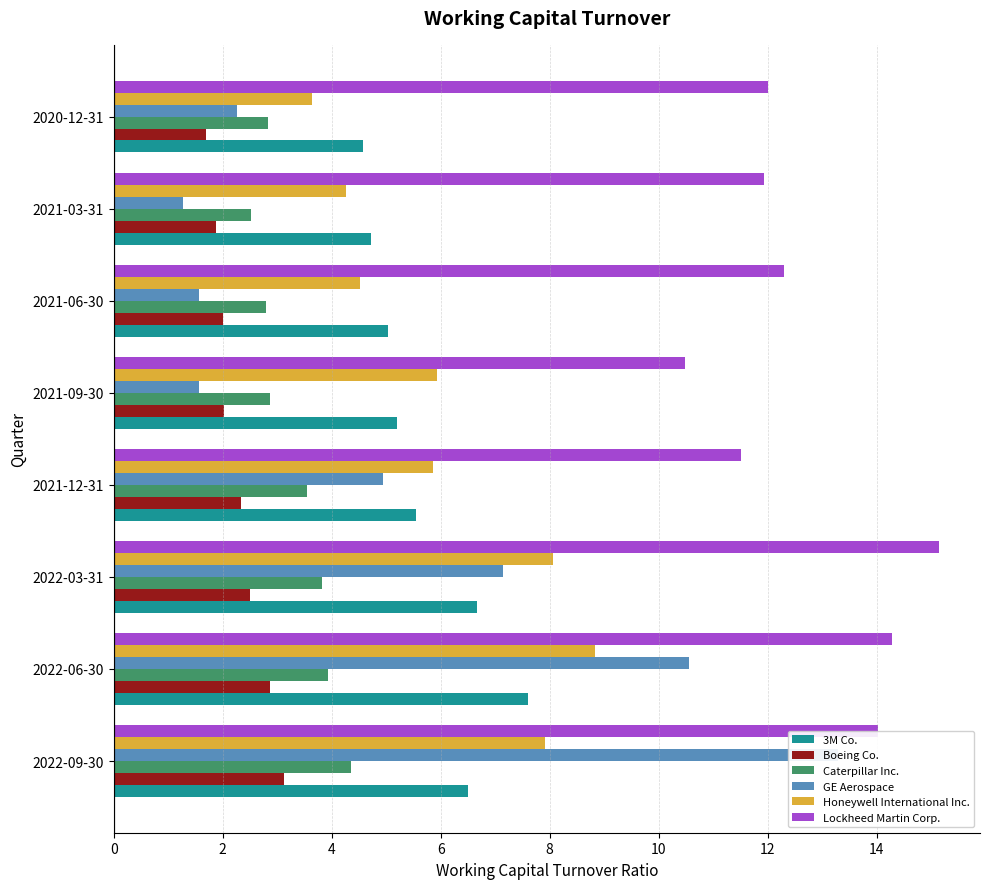

Is it true that Boeing Co. equals 2.9 at 2022-06-30?

True